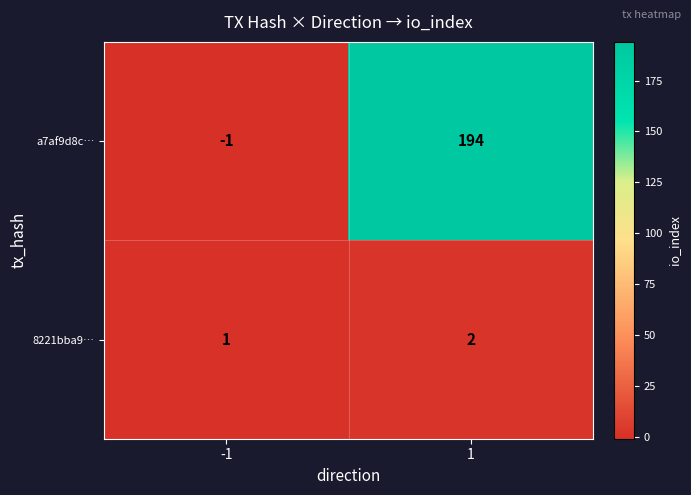

Which series has the largest range (max minus min)?

a7af9d8c…